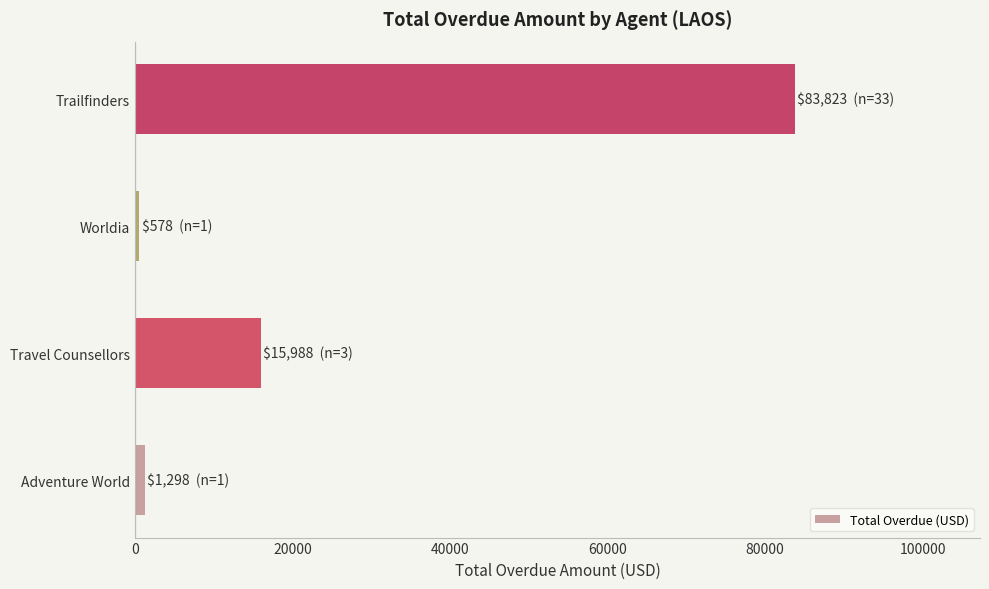

What is the ratio of the value at Trailfinders to the value at Travel Counsellors?

5.2